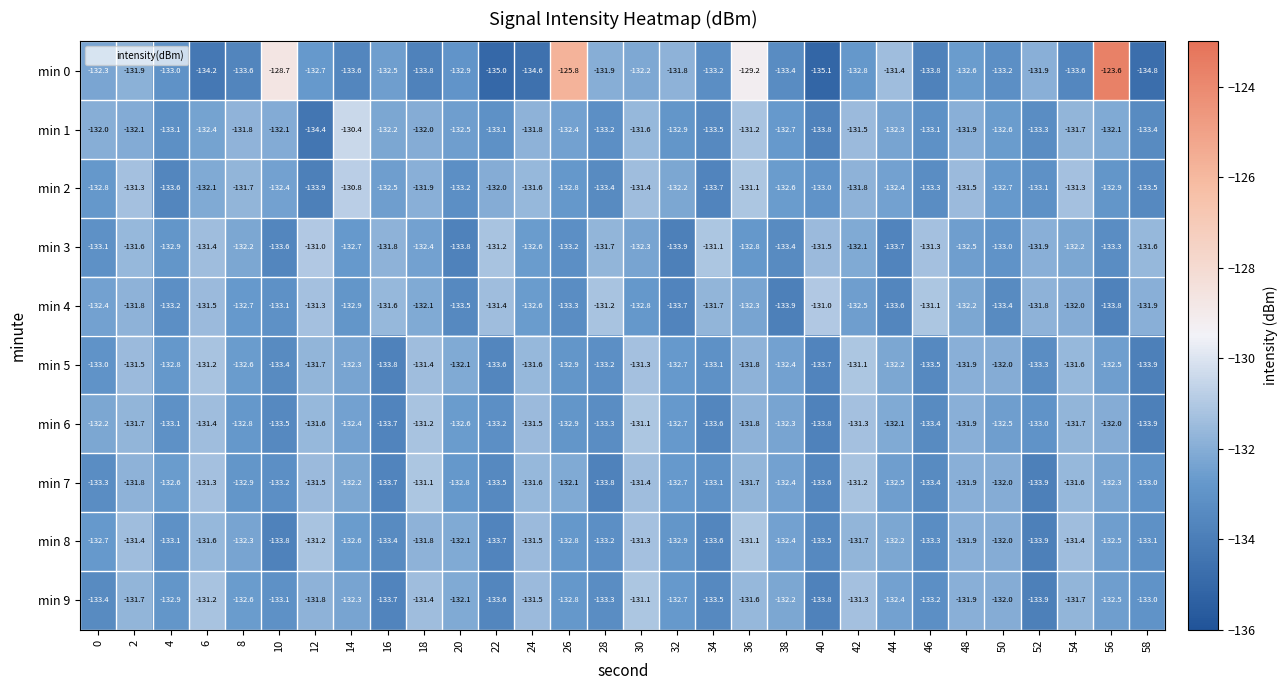

What is the total value across all series at 52?

-1330.0